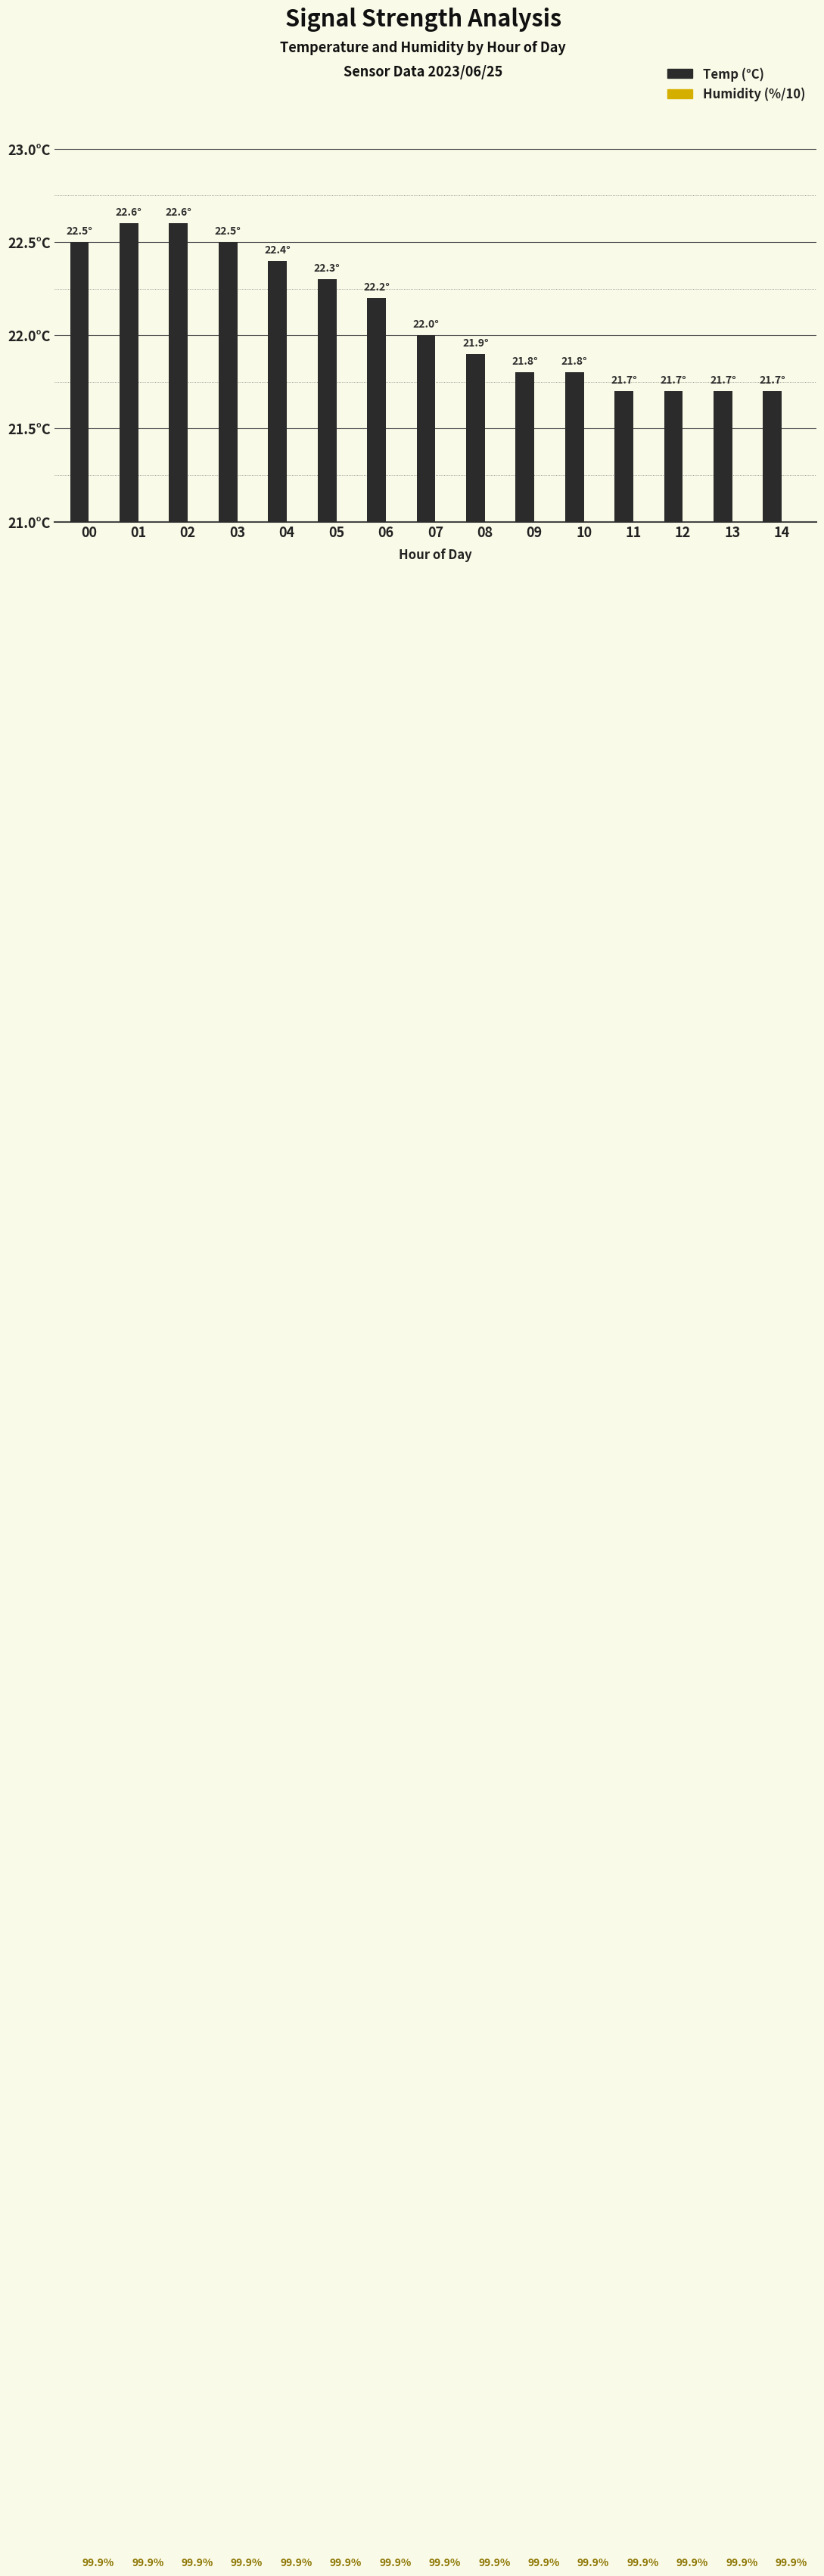

Which category has the highest value in the Temp series?

01